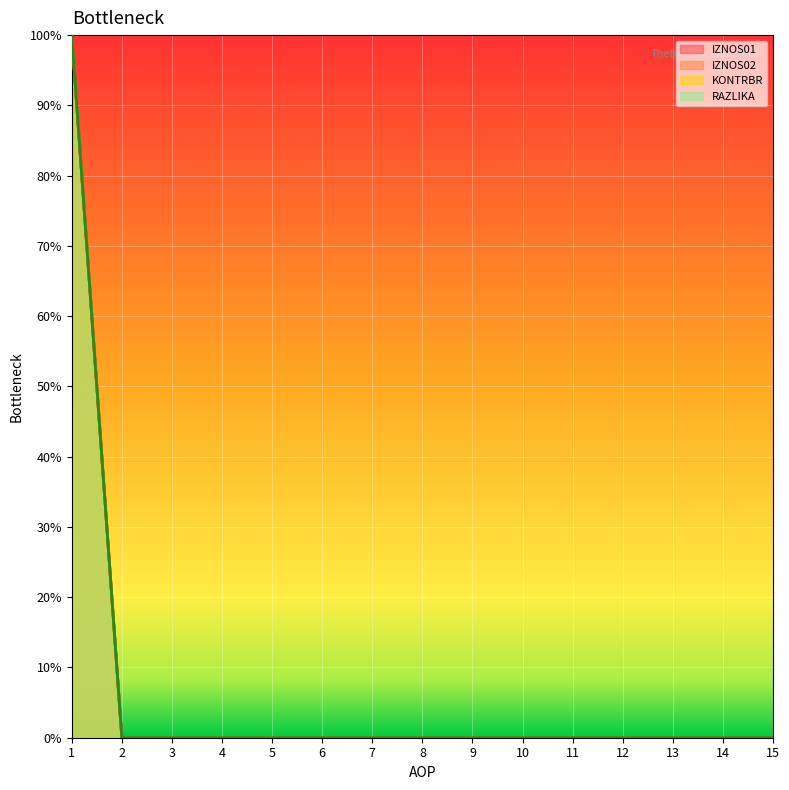

Between 11 and 1, which is larger?

1